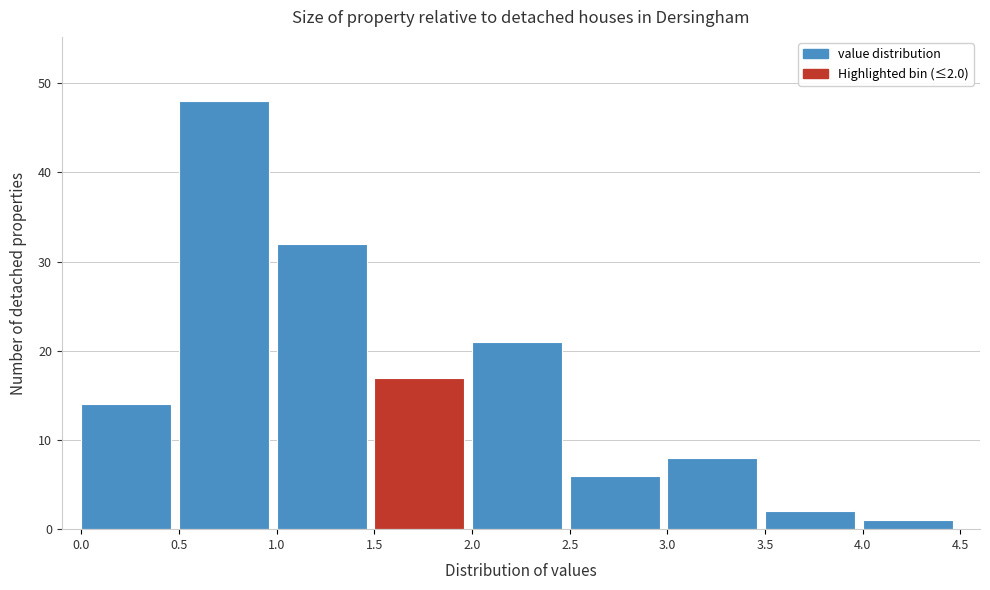

Over which range of the x-axis is the bar tallest?

0.5 to 1.0